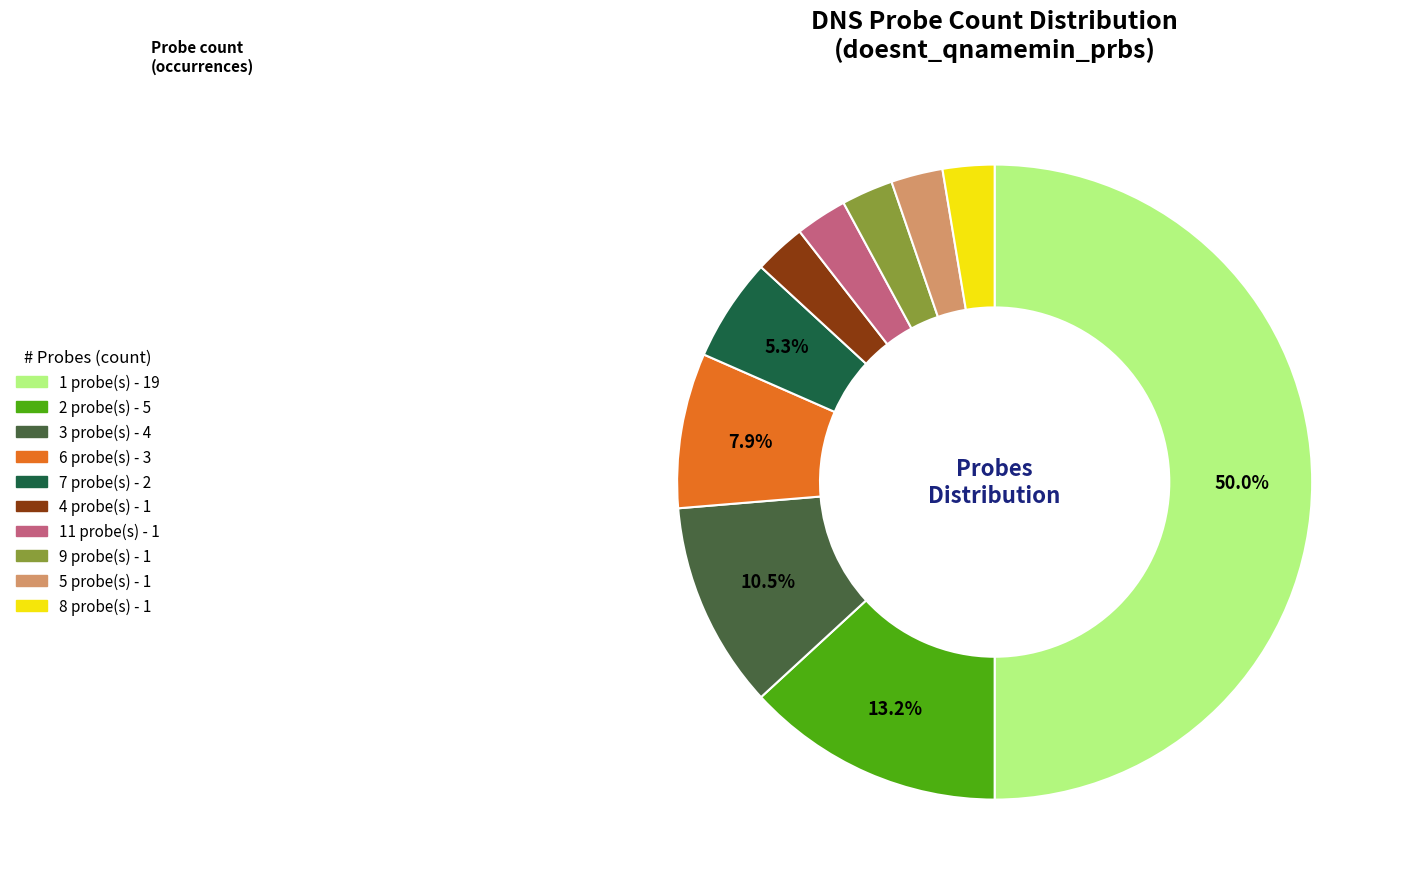

How many segments does this pie chart have?

10